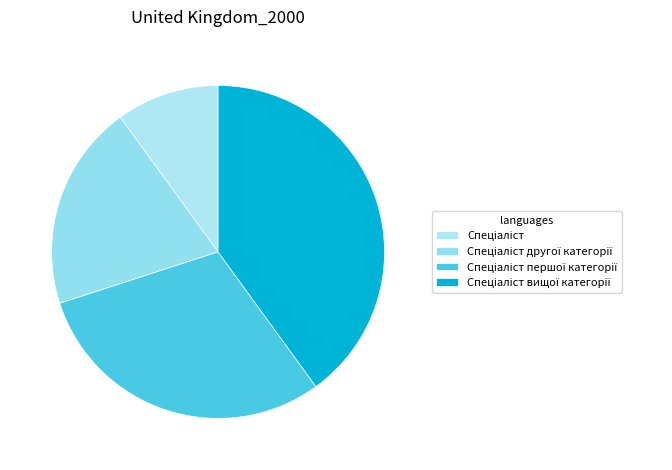

Count the number of slices in the pie.

4